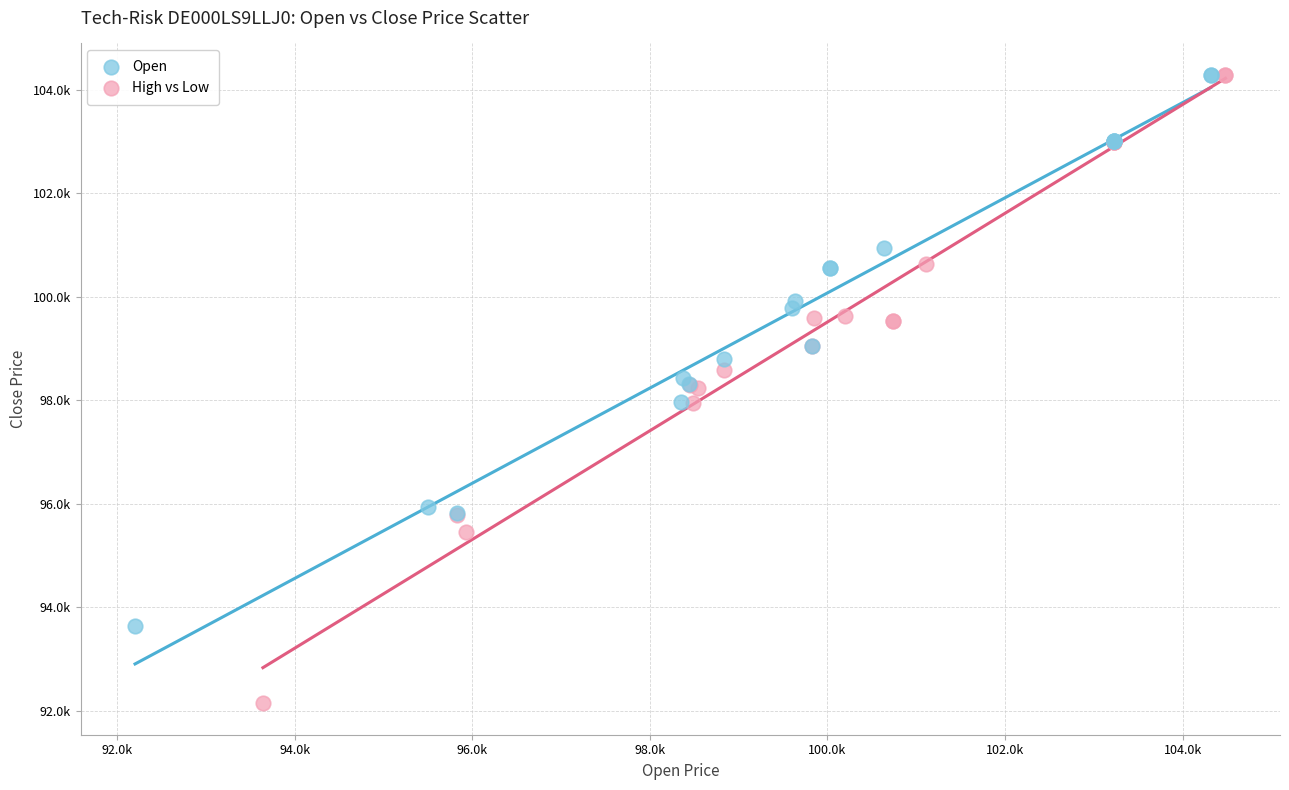

What are all the series names shown in the legend?

Open, High vs Low